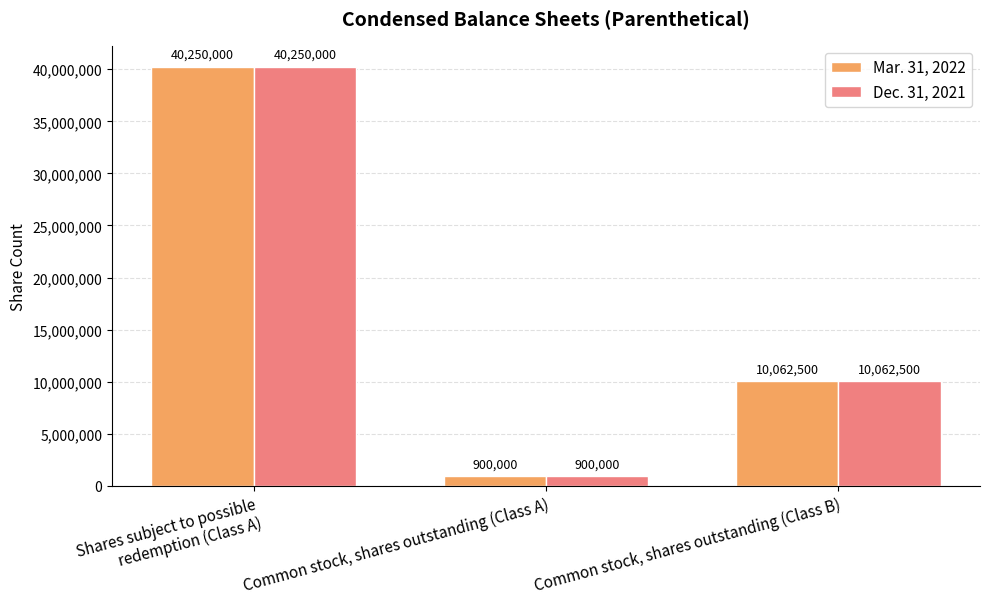

What is the difference between the Mar. 31, 2022 values at Common stock, shares outstanding (Class A) and Shares subject to possible redemption (Class A)?

39350000